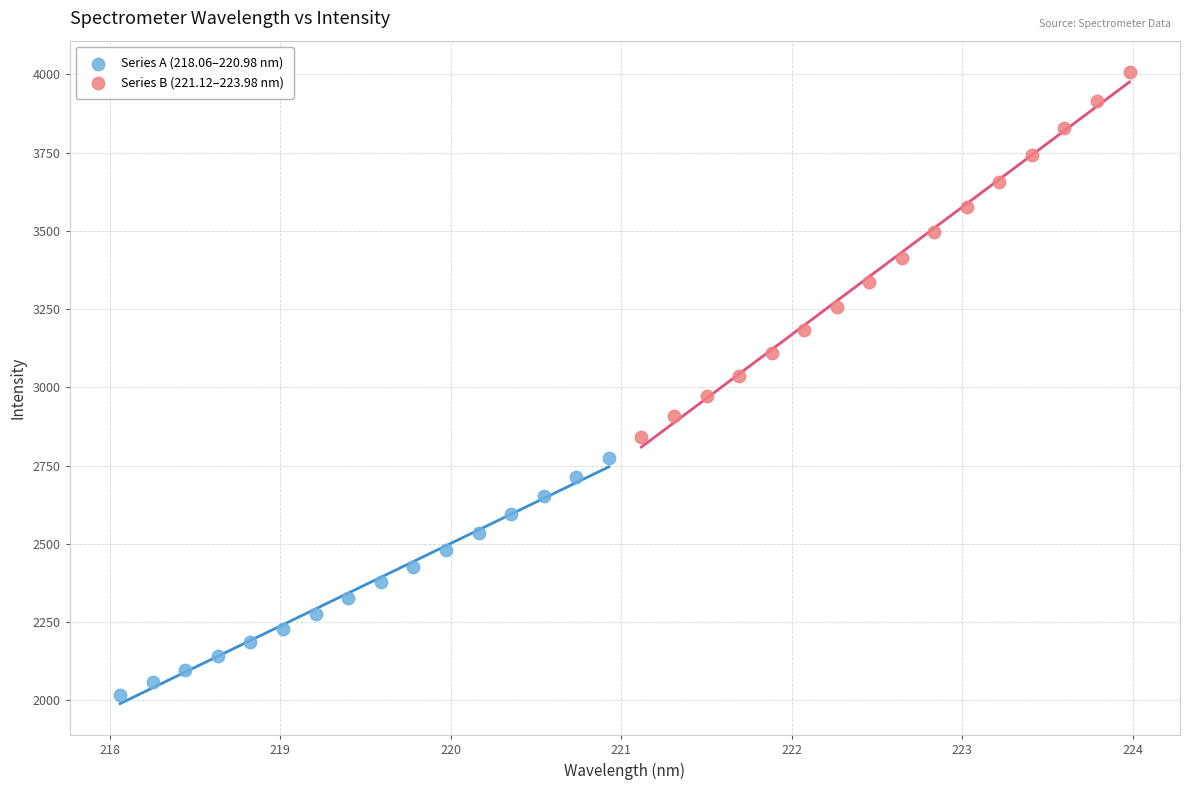

Which series contains the lowest Y value?

Series A (218.06–220.98 nm)